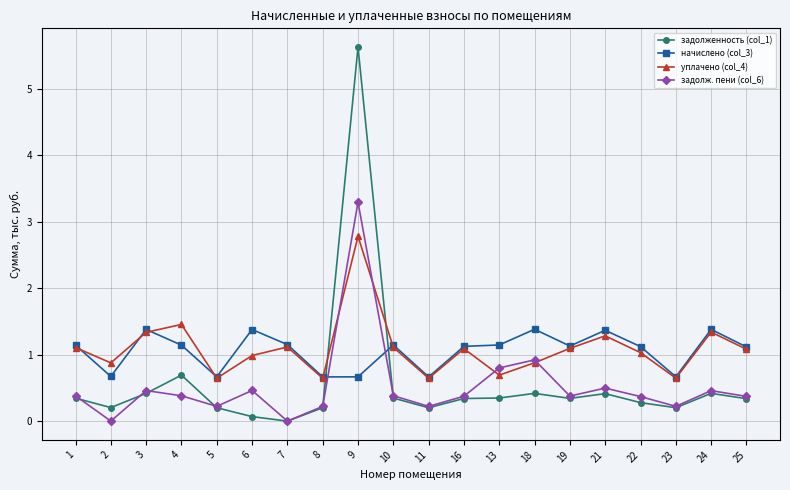

True or false: уплачено (col_4) has a value of 1.0 at 5.

False